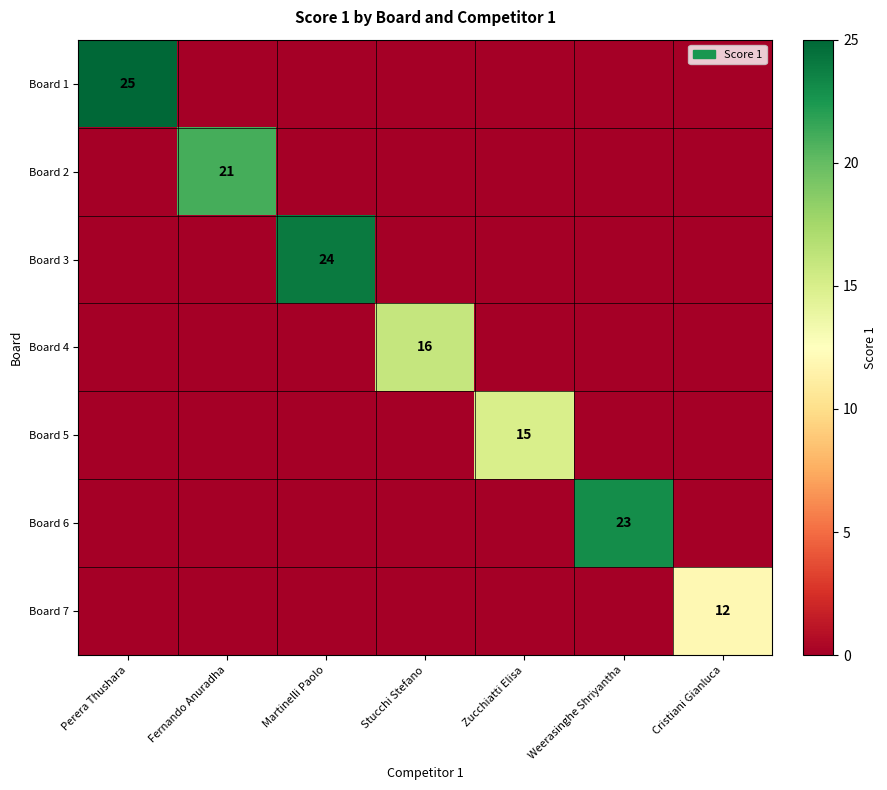

The value of Board 4 at Perera Thushara is -9. True or false?

False